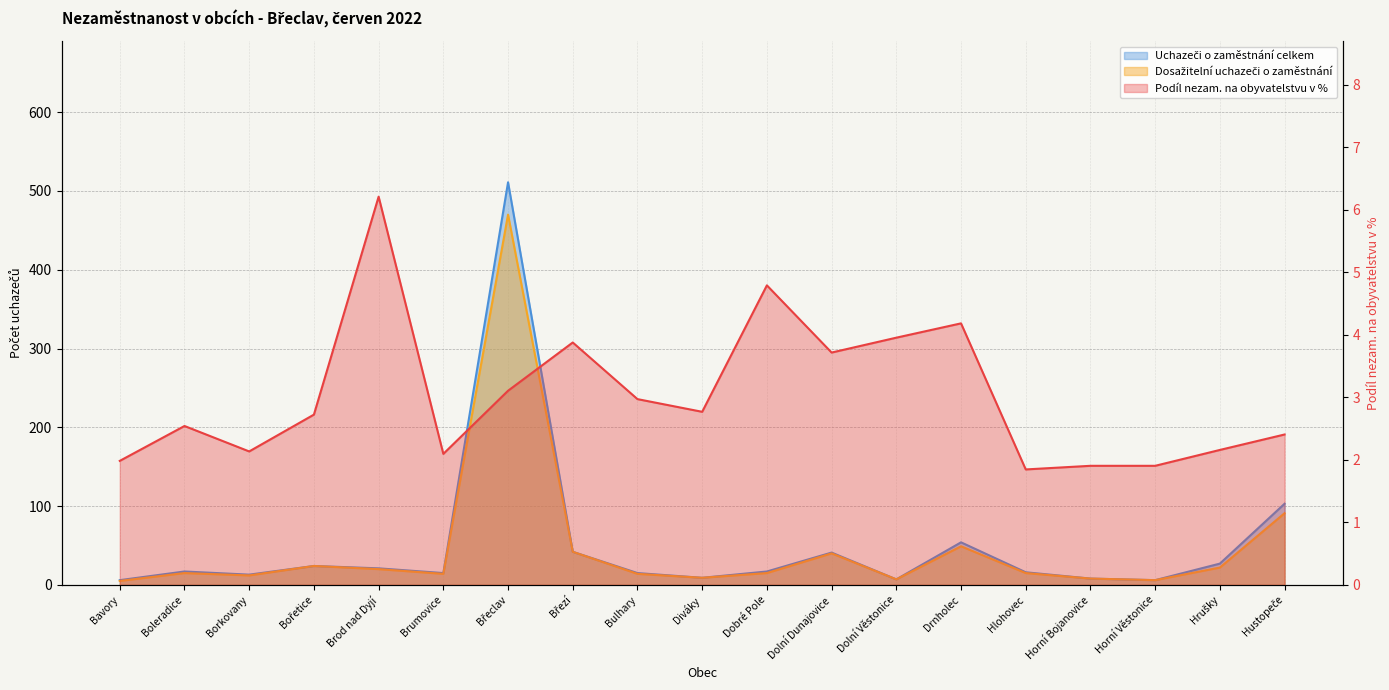

What is the average value of the Uchazeči o zaměstnání celkem series?

50.1